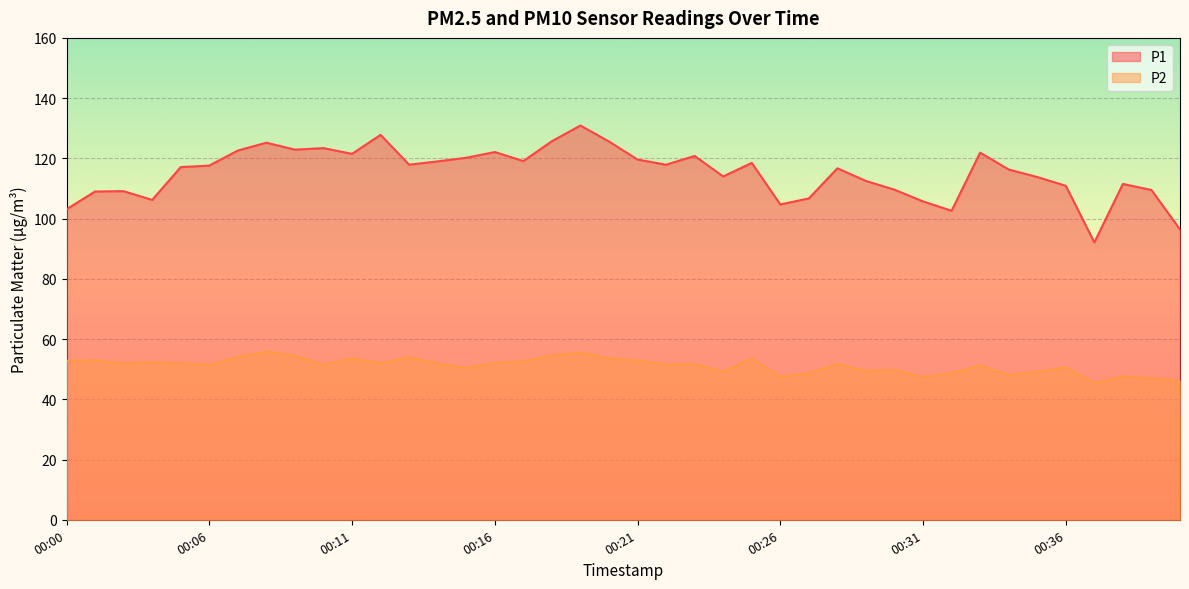

Between 00:08 and 00:23, which series saw the biggest shift?

P1